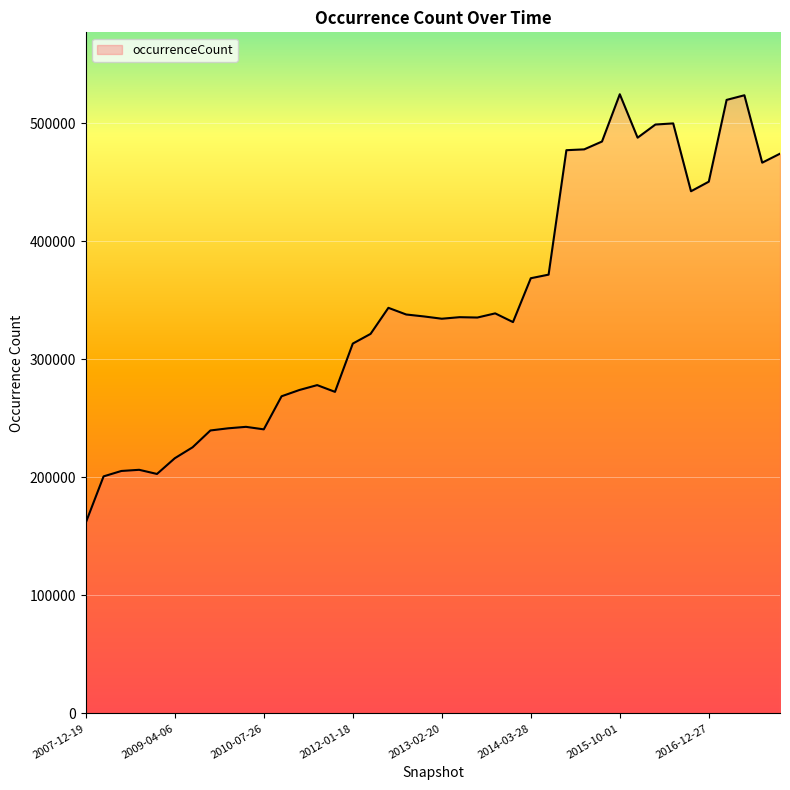

What is the maximum value shown in the chart?

524722